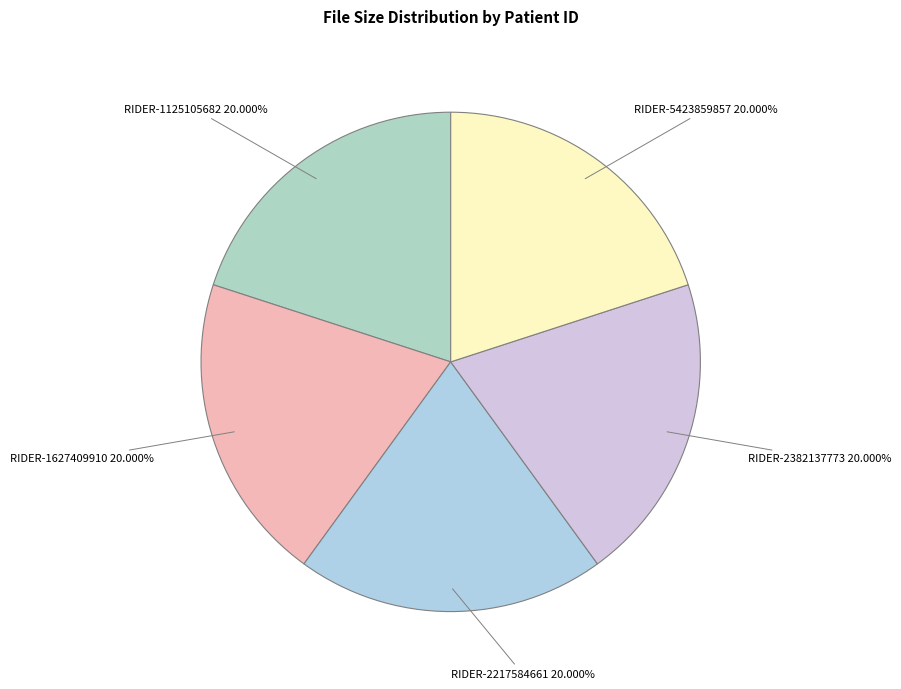

Count the number of slices in the pie.

5